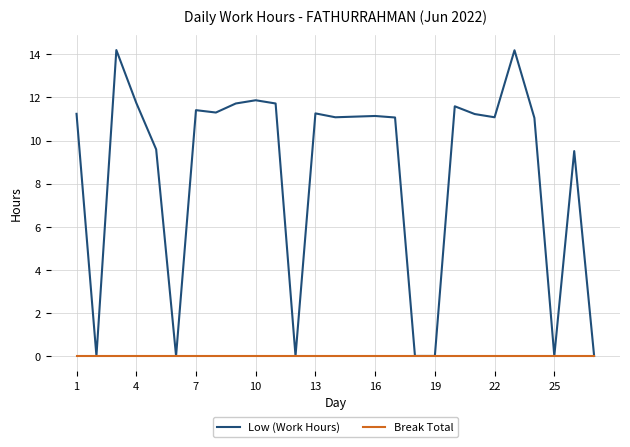

Which series has the largest total across all categories?

Low (Work Hours)